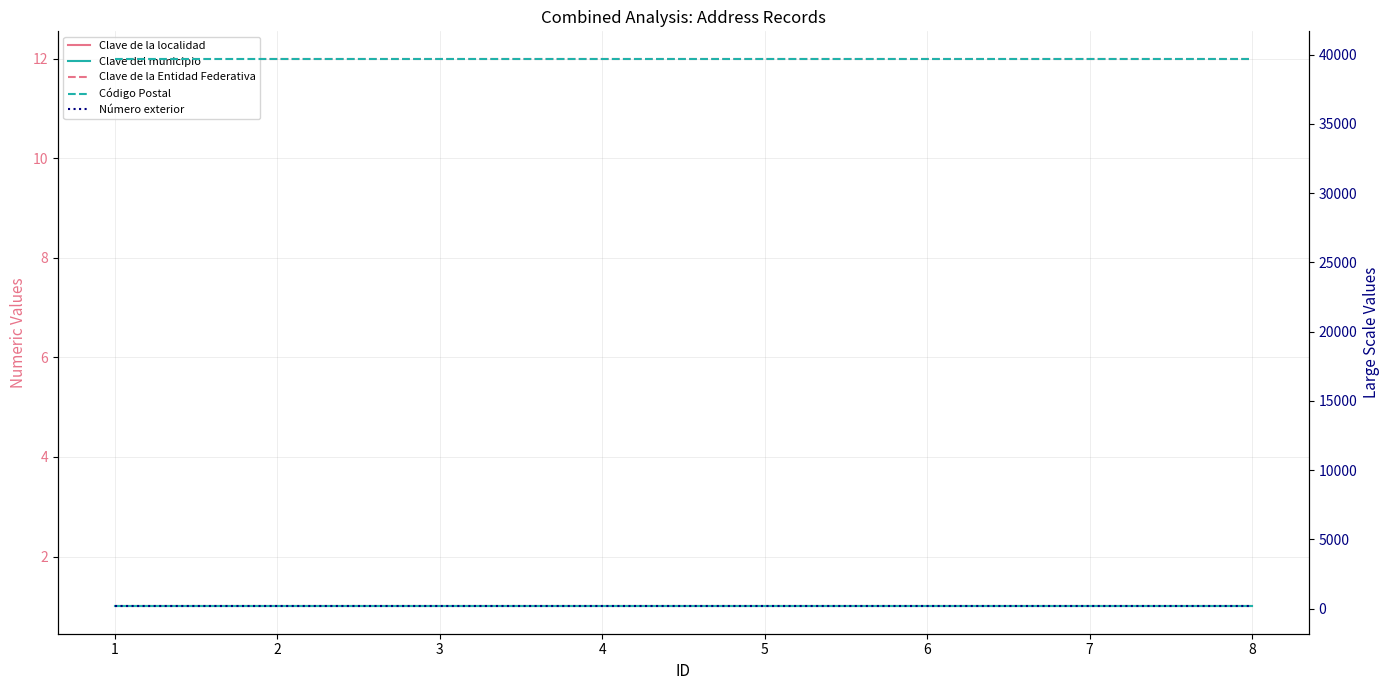

How many lines are shown in the chart?

5